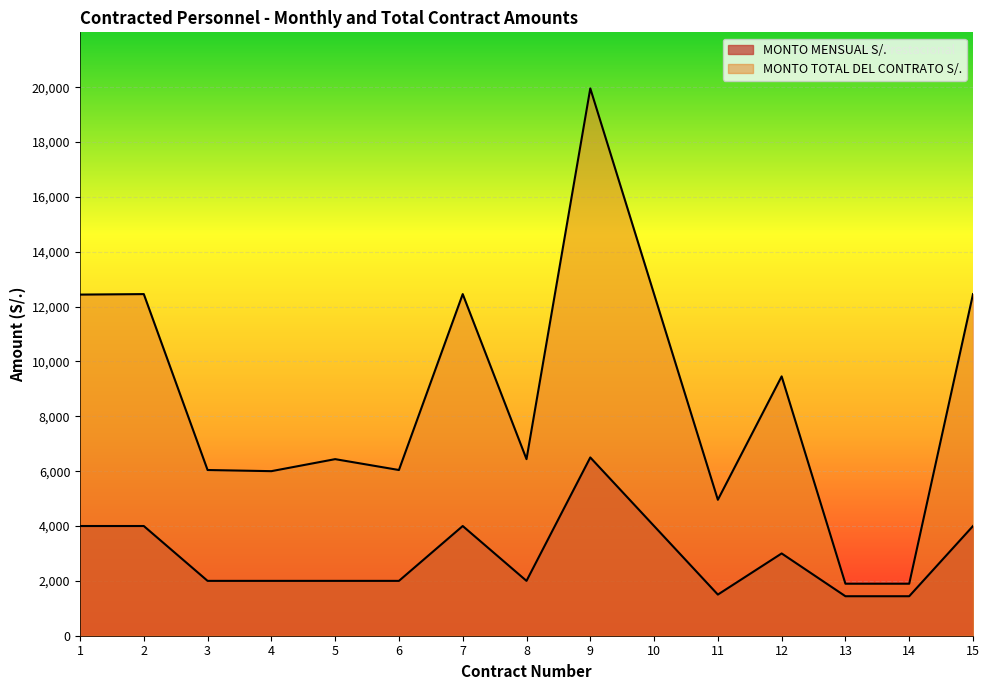

What is the minimum value for MONTO TOTAL DEL CONTRATO S/.?

1896